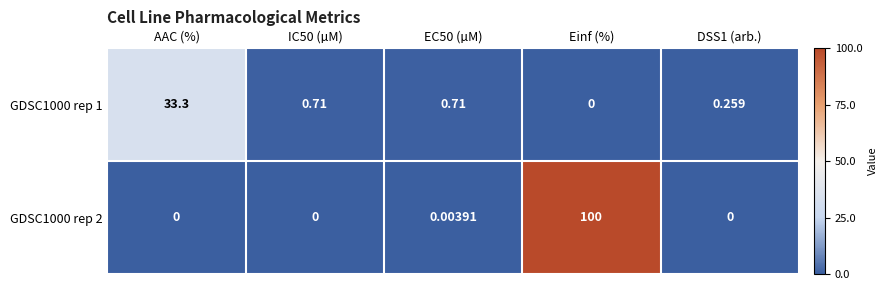

Which category has the lowest value in the GDSC1000 rep 1 series?

Einf (%)